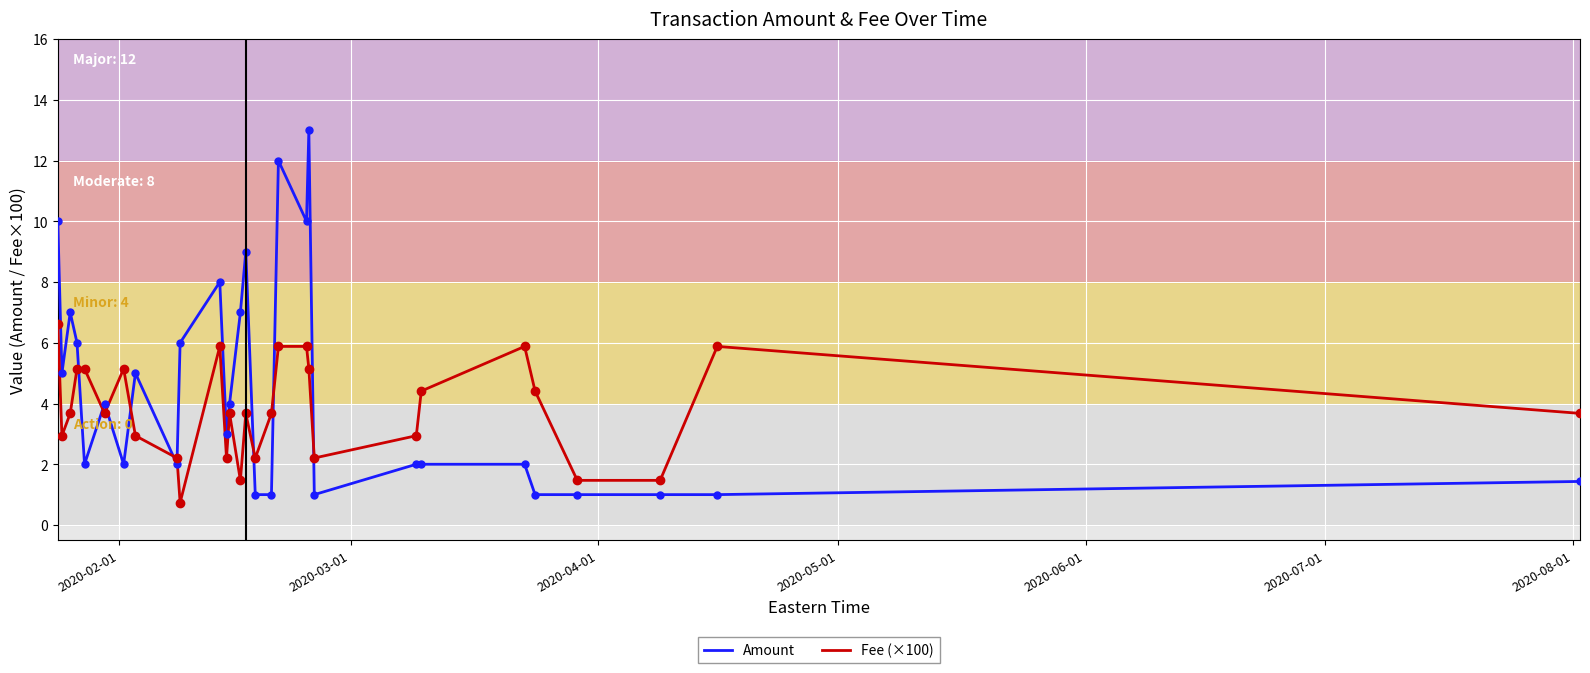

What is the minimum value for Fee (×100)?

0.7